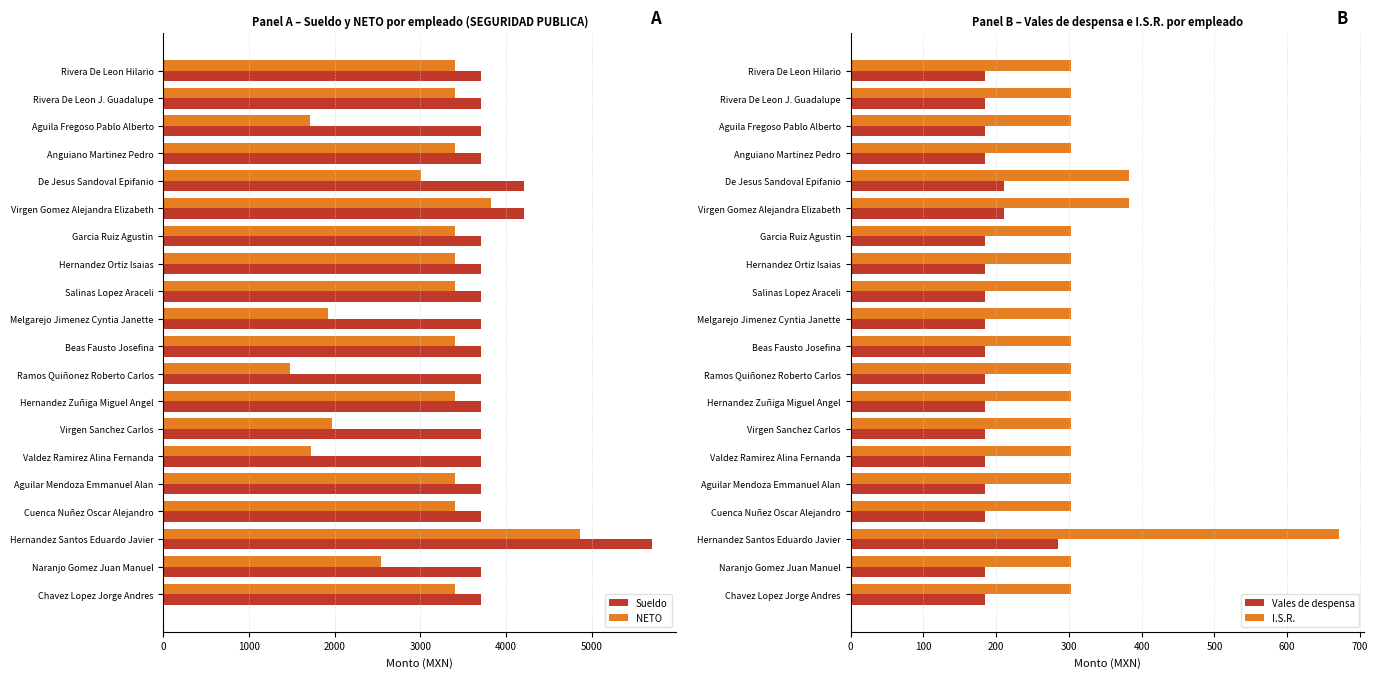

Is the value of Sueldo at Ramos Quiñonez Roberto Carlos greater than the value of NETO at Beas Fausto Josefina?

Yes